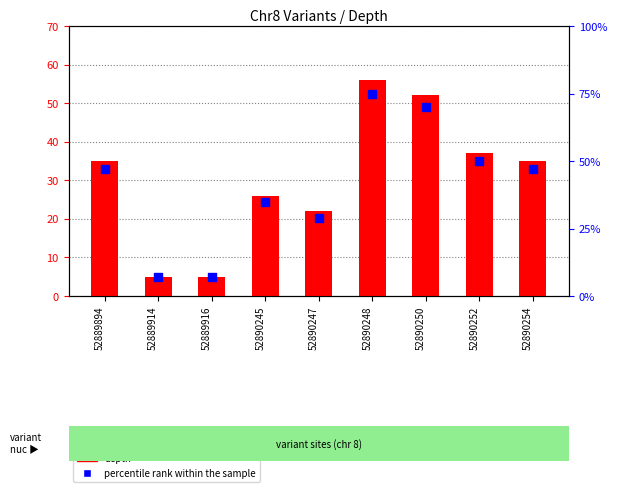

At how many categories does at least one series exceed 32?

6